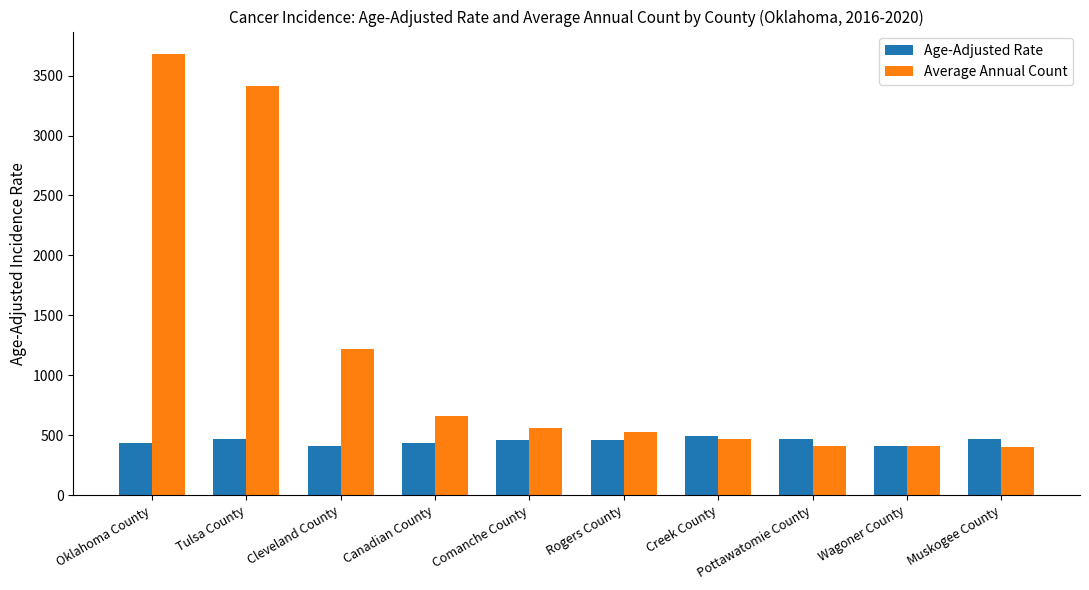

Which label corresponds to the largest value in the chart?

Oklahoma County